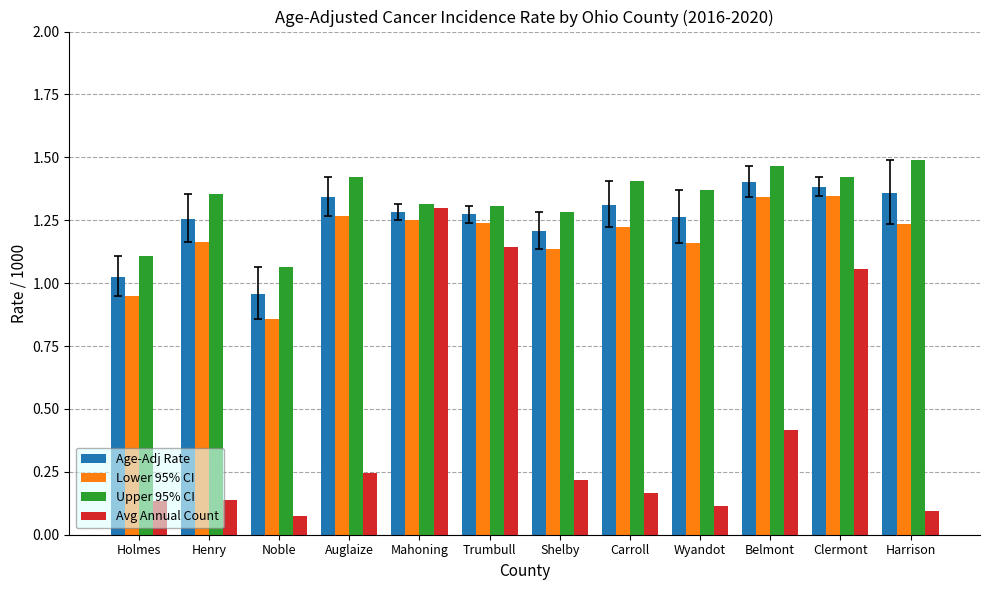

Where is Upper 95% CI nearest to the value 1?

Noble